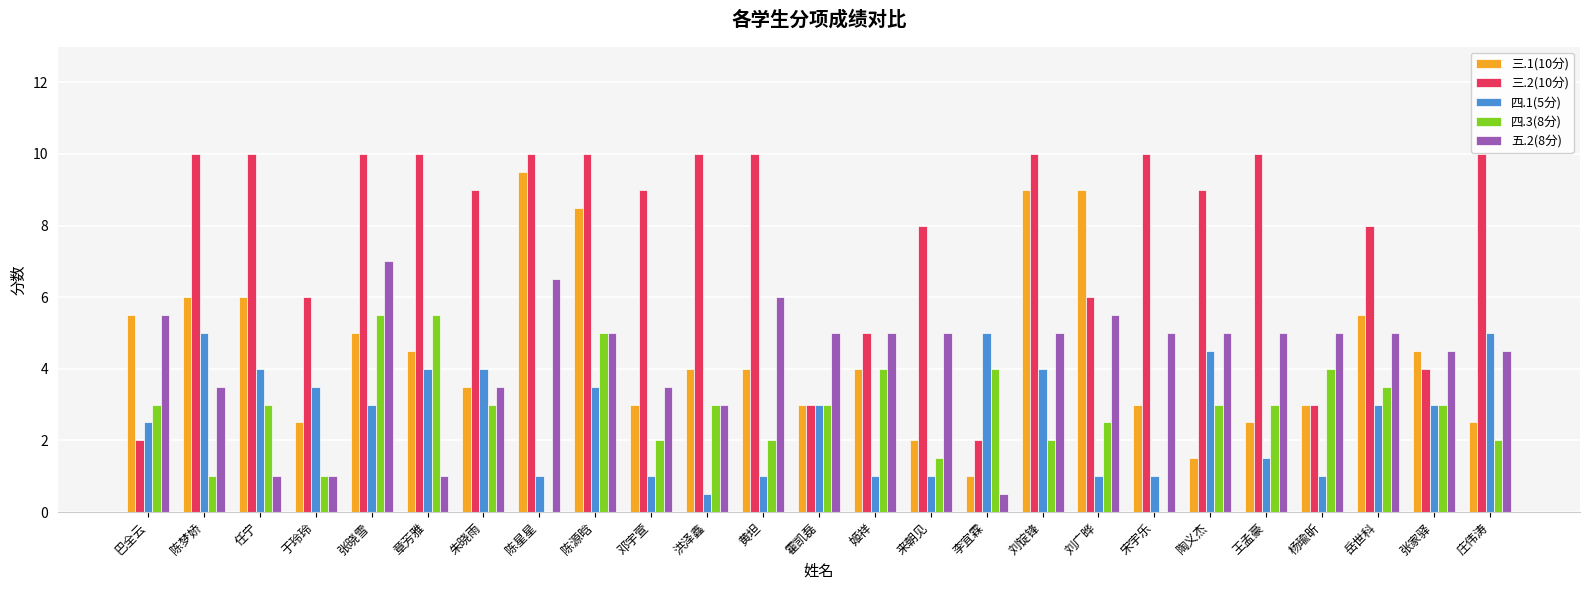

What is the maximum value for 四.3(8分)?

5.5